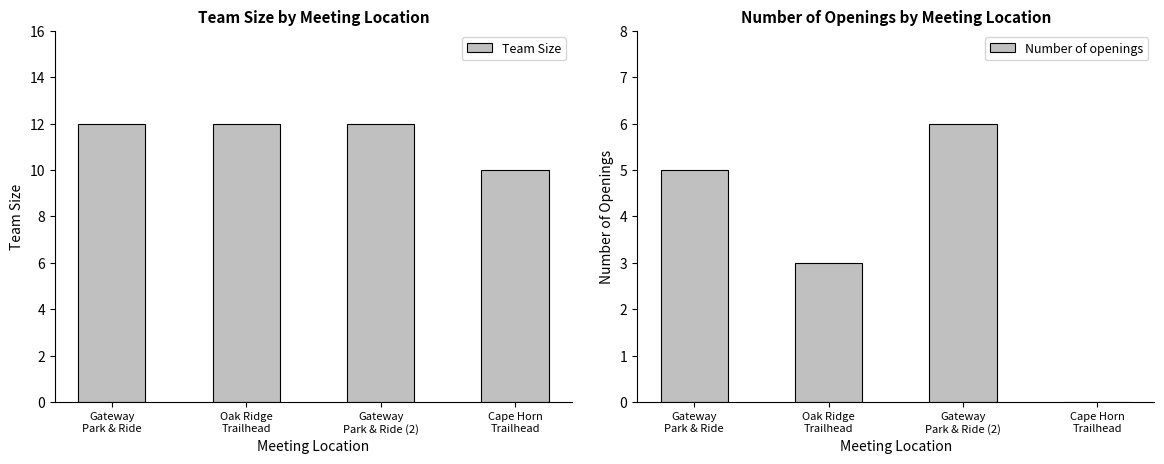

Reading left to right, transcribe all the data shown in this chart.

Team Size: 12	12	12	10
Number of openings: 5	3	6	0